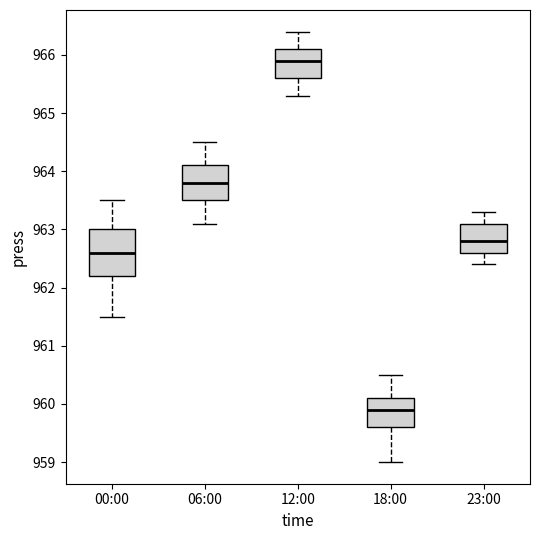

Reading left to right, transcribe this box plot: for each box, give where its median line is, the range the box spans, and where its two whiskers end, as read against the y-axis. The values are not printed on the chart, so give them approximately, as read against the axis.

00:00: median 962.6, box 962.2 to 963.0, whiskers 961.5 to 963.5
06:00: median 963.8, box 963.5 to 964.1, whiskers 963.1 to 964.5
12:00: median 965.9, box 965.6 to 966.1, whiskers 965.3 to 966.4
18:00: median 959.9, box 959.6 to 960.1, whiskers 959.0 to 960.5
23:00: median 962.8, box 962.6 to 963.1, whiskers 962.4 to 963.3